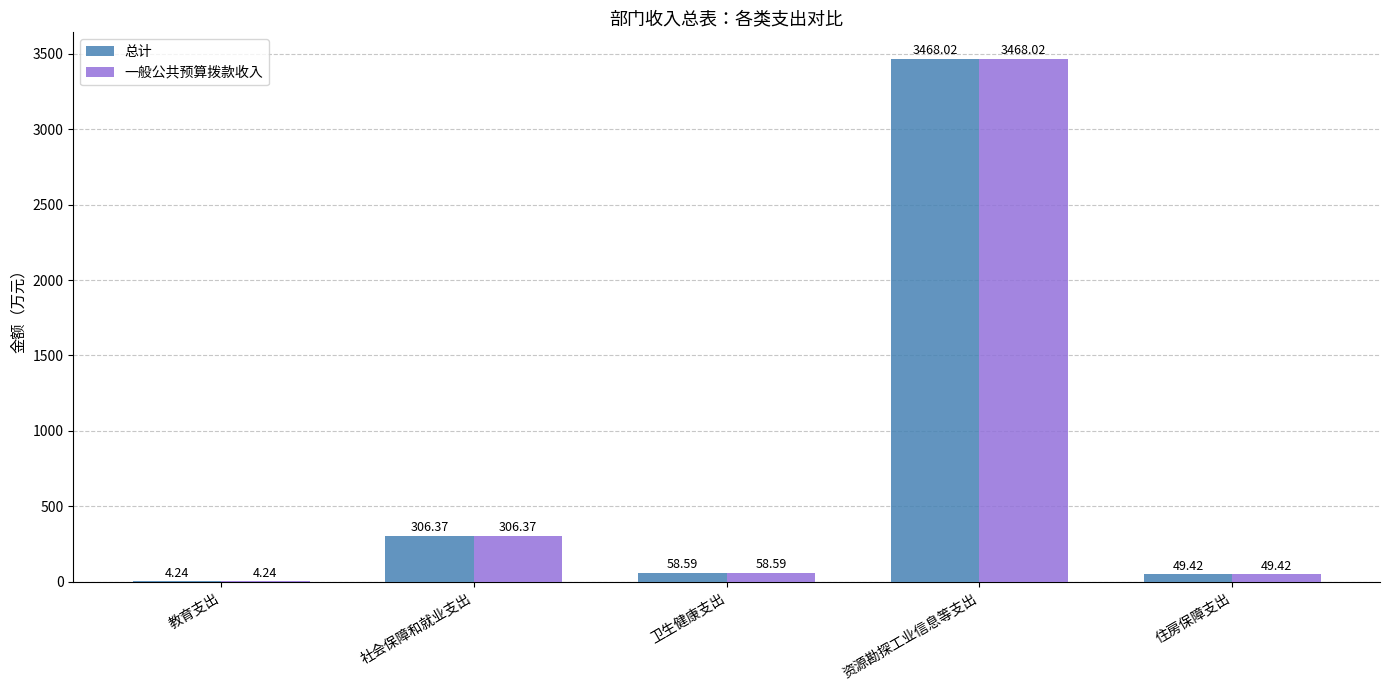

Which category has the highest value in the 一般公共预算拨款收入 series?

资源勘探工业信息等支出